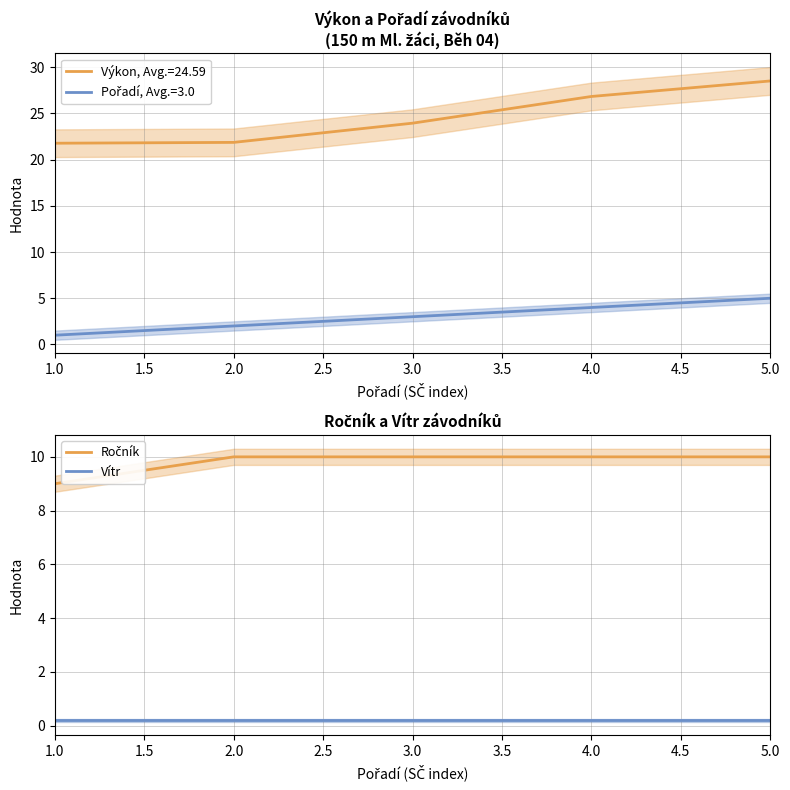

Is it true that Ročník equals 13.4 at 1.0?

False